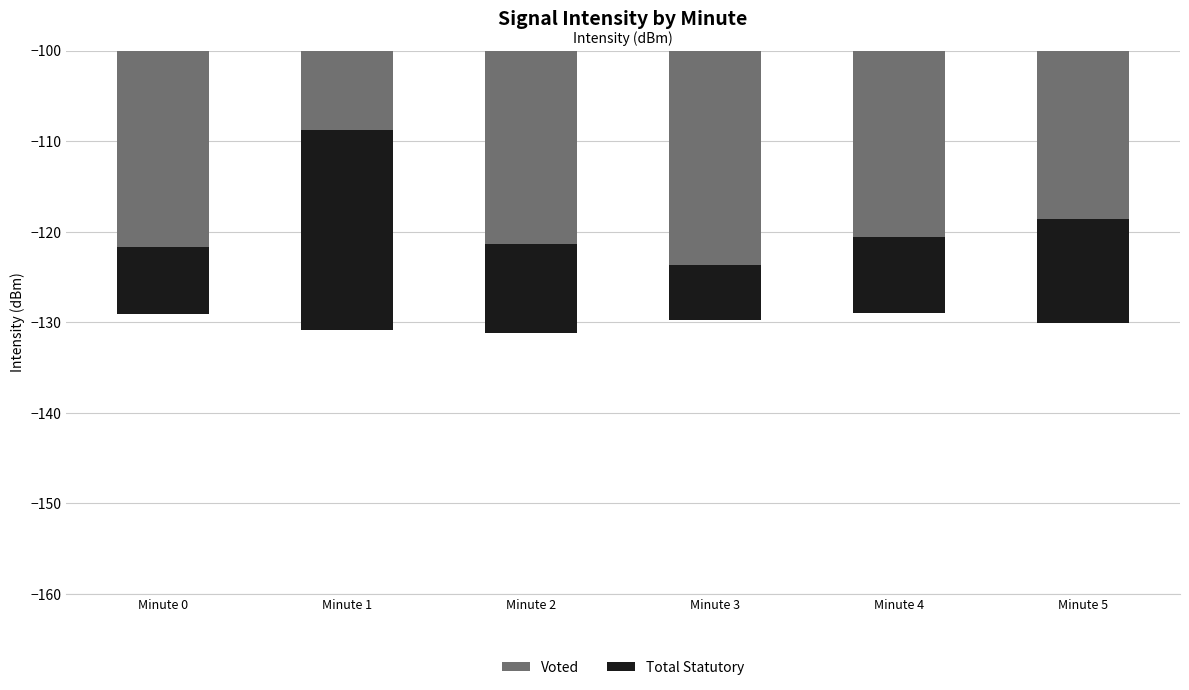

Read the Total Statutory value at Minute 5.

11.5